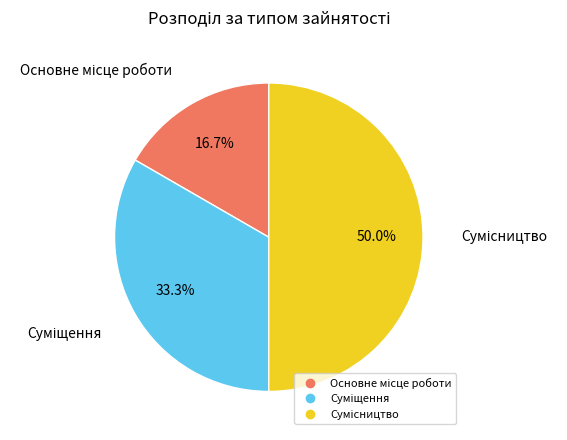

Is it true that Суміщення is 23% of the pie?

False